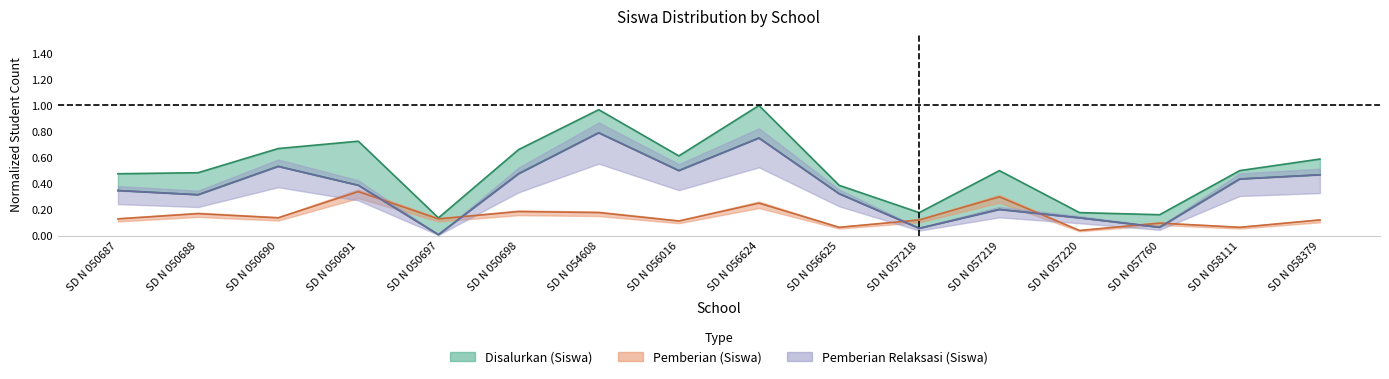

Between SD N 057220 and SD N 054608, which is larger?

SD N 054608